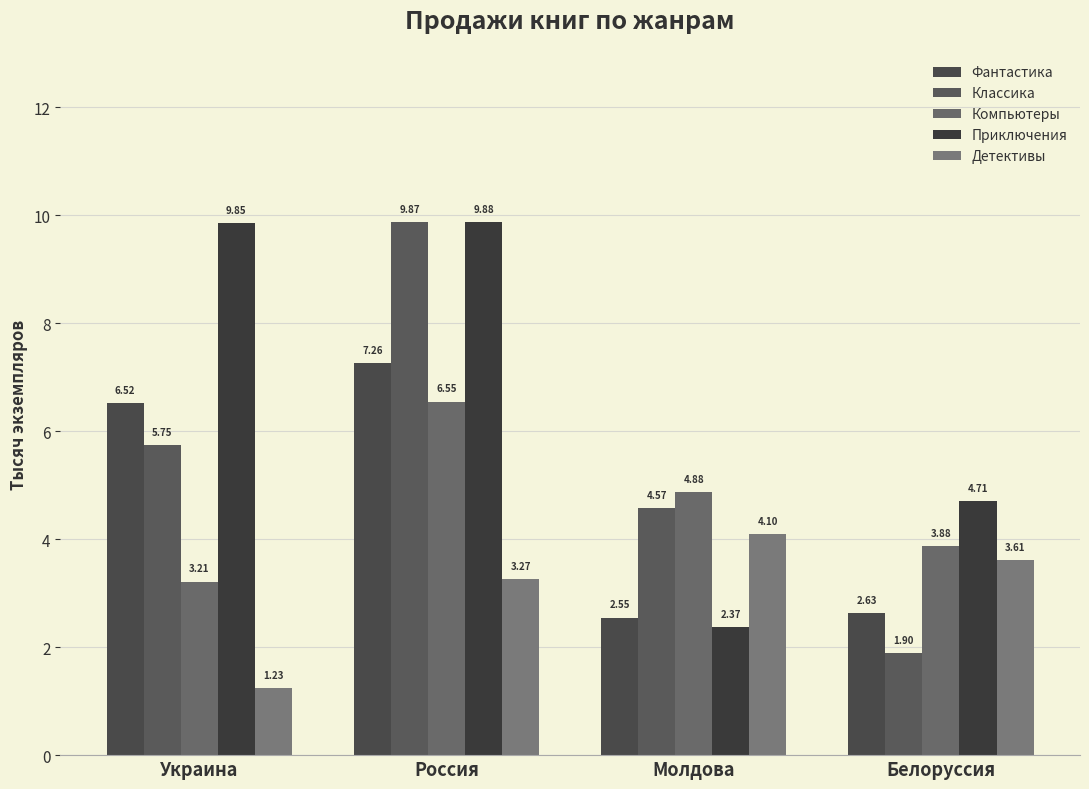

Which series has the largest range (max minus min)?

Классика